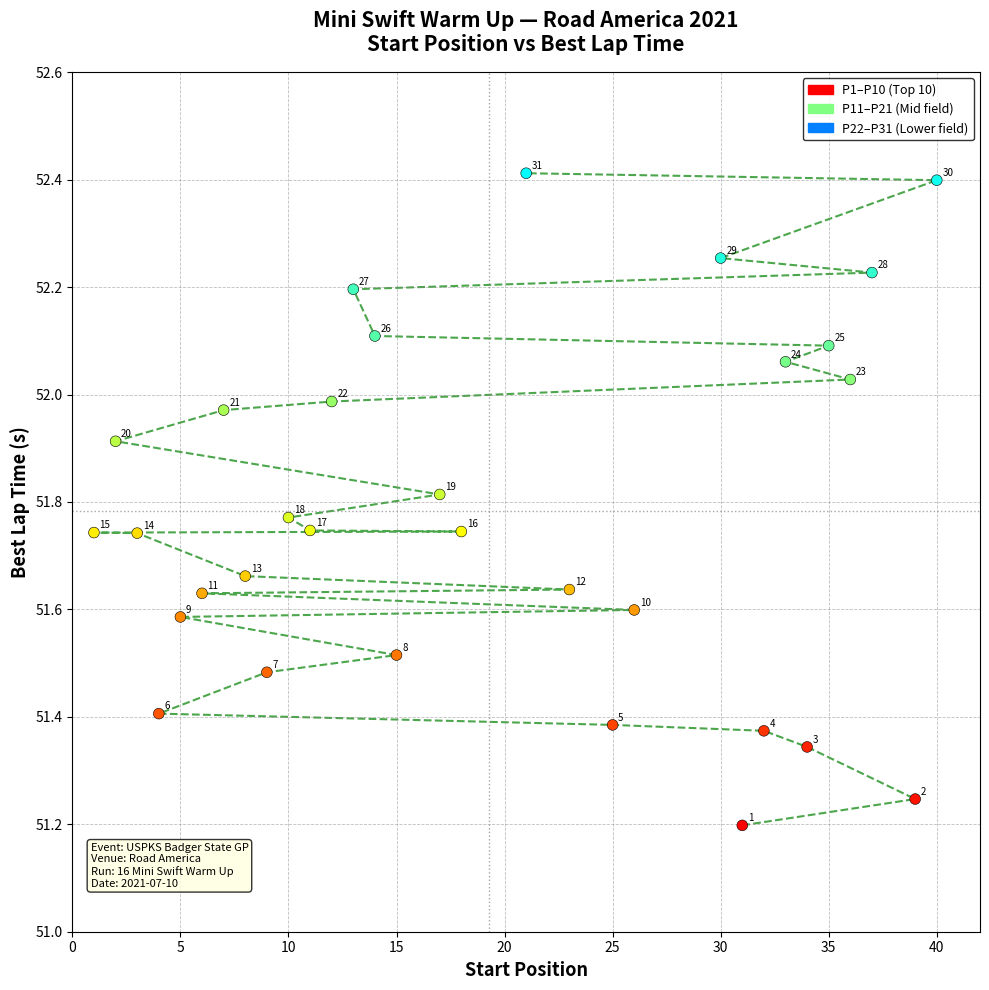

What is the range of Y values (max minus min)?

1.2